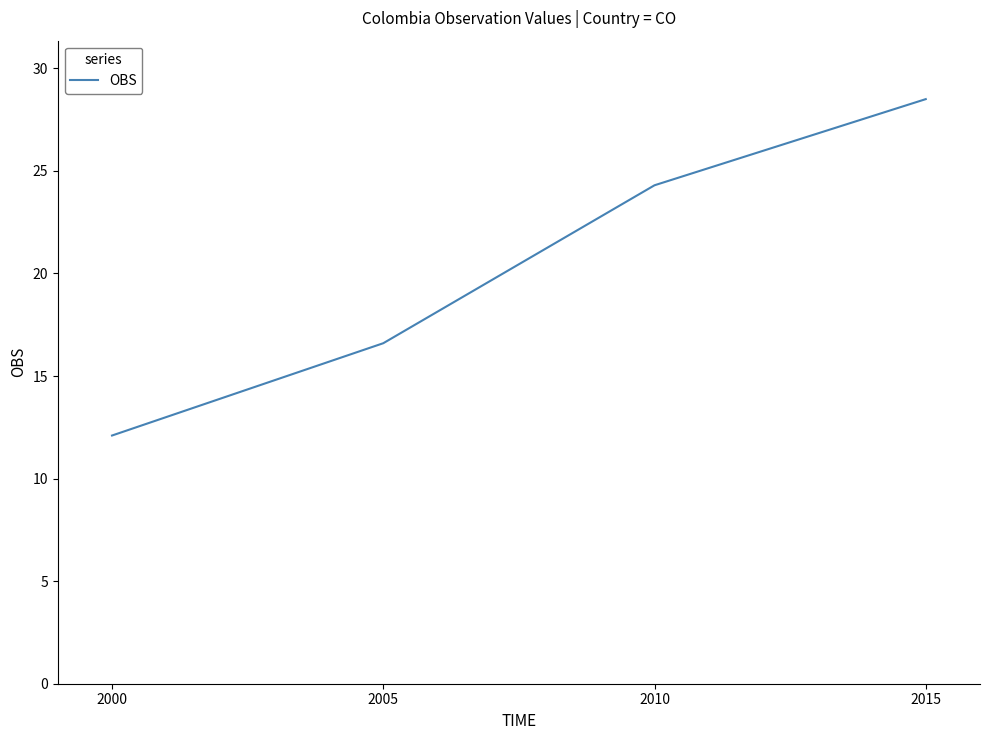

Which category has the lowest value across all series?

2000